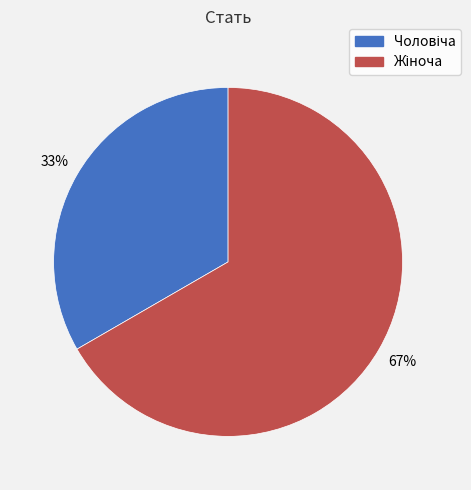

Is there any slice that represents more than half of the pie?

Yes